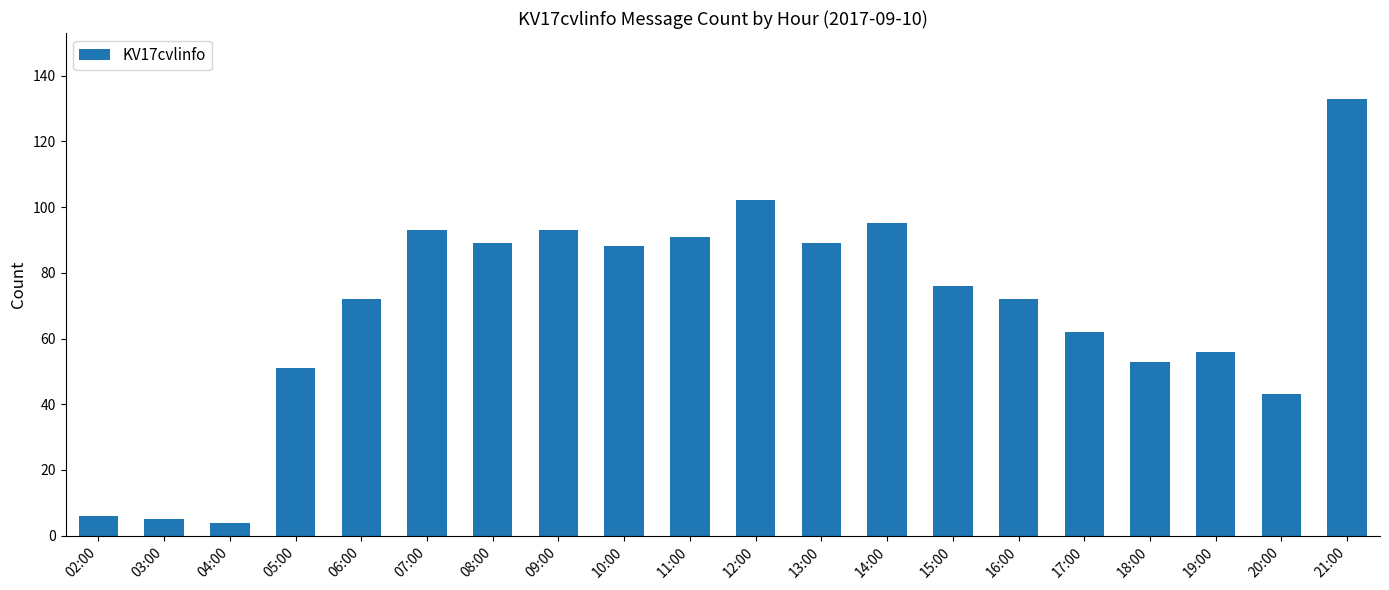

What is the ratio of the value at 02:00 to the value at 08:00?

0.1